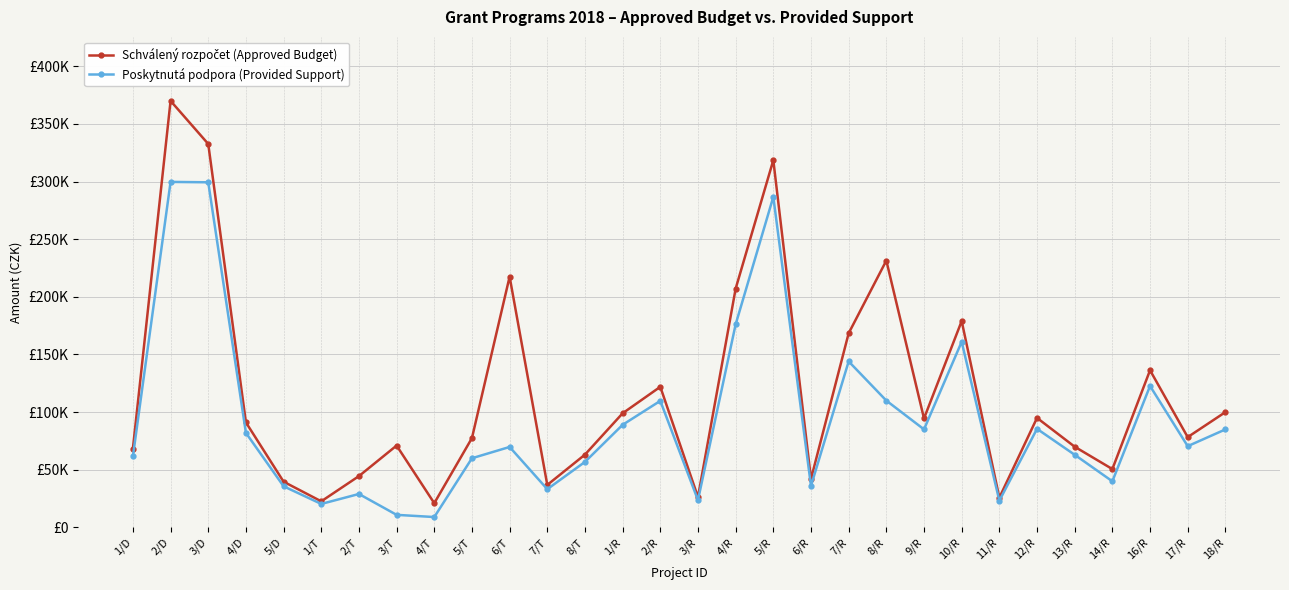

In Poskytnutá podpora (Provided Support), how many points are higher than both neighbors (excluding endpoints)?

9